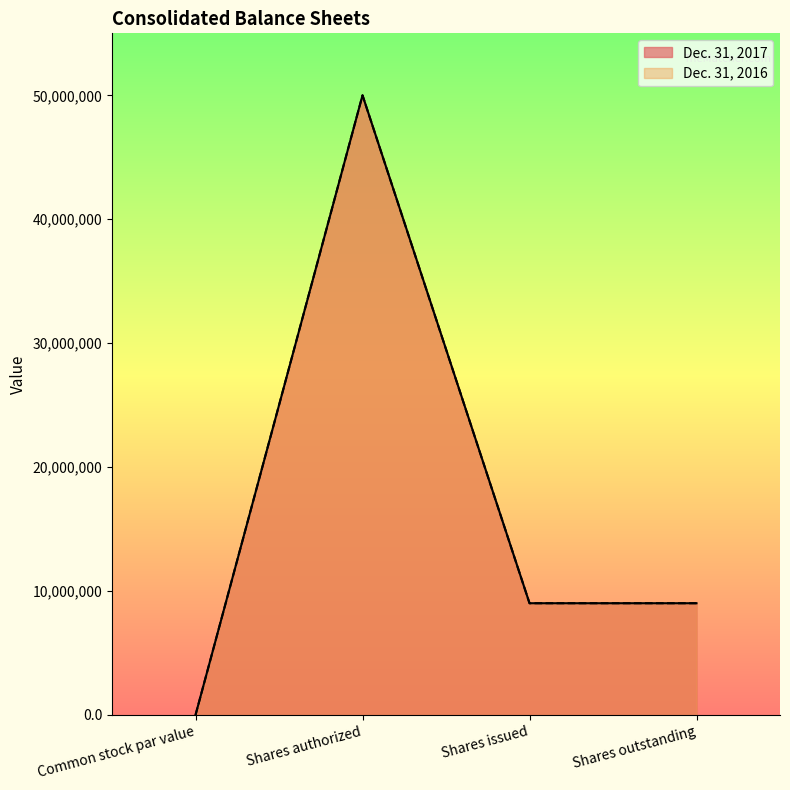

How many lines are shown in the chart?

2